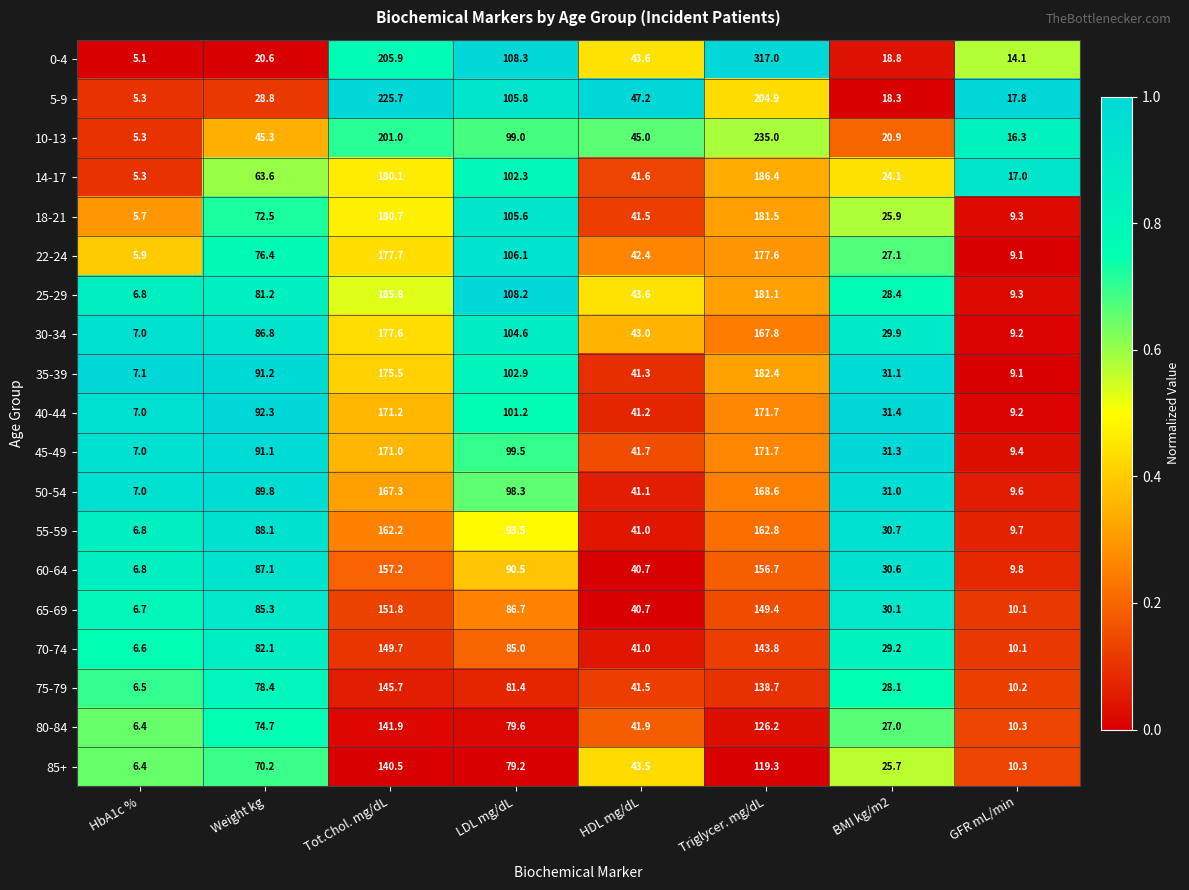

List the labels in order of 25-29 value, smallest first.

HbA1c %, GFR mL/min, BMI kg/m2, HDL mg/dL, Weight kg, LDL mg/dL, Triglycer. mg/dL, Tot.Chol. mg/dL